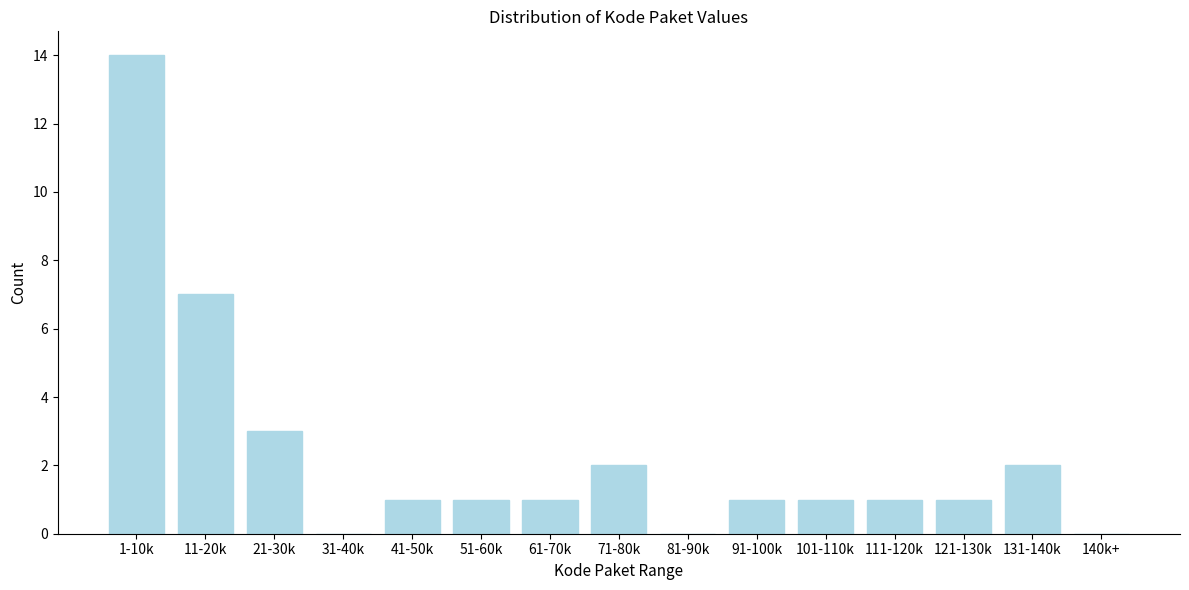

Reading right to left, list all the values displayed in this chart.

140k+=0	131-140k=2	121-130k=1	111-120k=1	101-110k=1	91-100k=1	81-90k=0	71-80k=2	61-70k=1	51-60k=1	41-50k=1	31-40k=0	21-30k=3	11-20k=7	1-10k=14